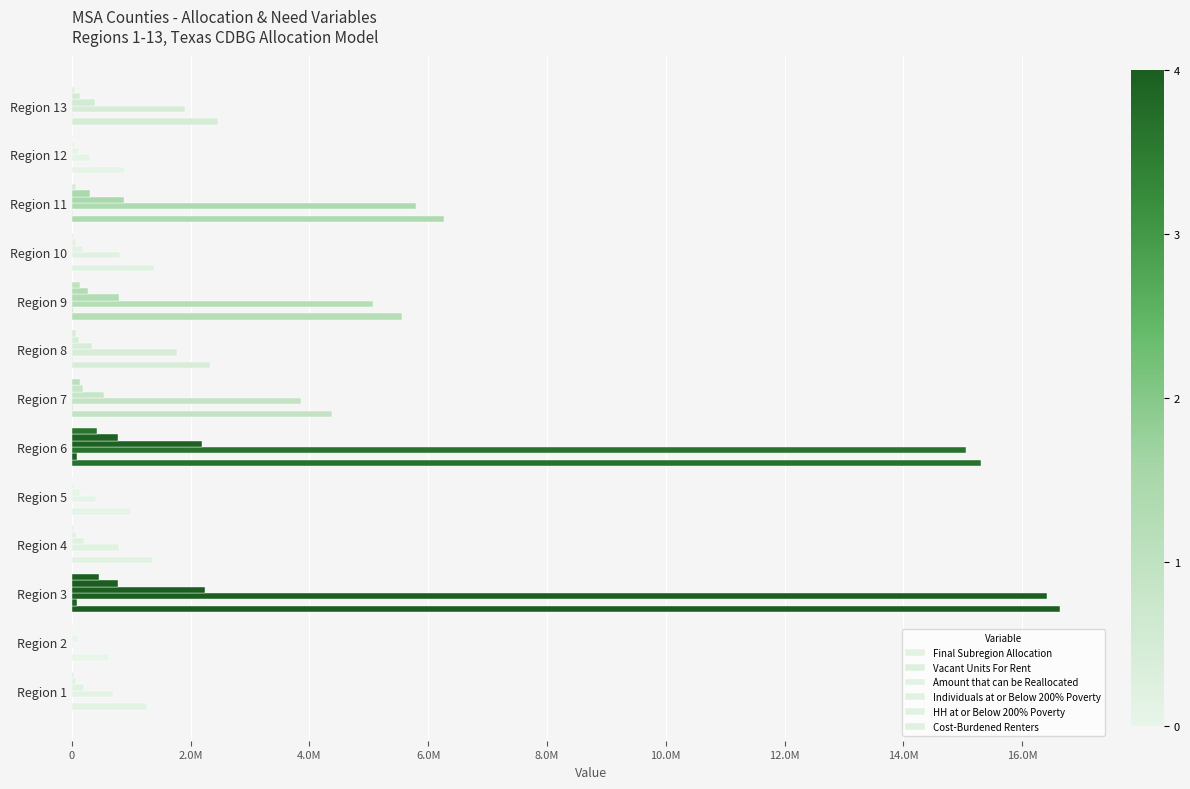

List the series in order of their peak value, highest first.

Final Subregion Allocation, Amount that can be Reallocated, Individuals at or Below 200% Poverty, HH at or Below 200% Poverty, Cost-Burdened Renters, Vacant Units For Rent